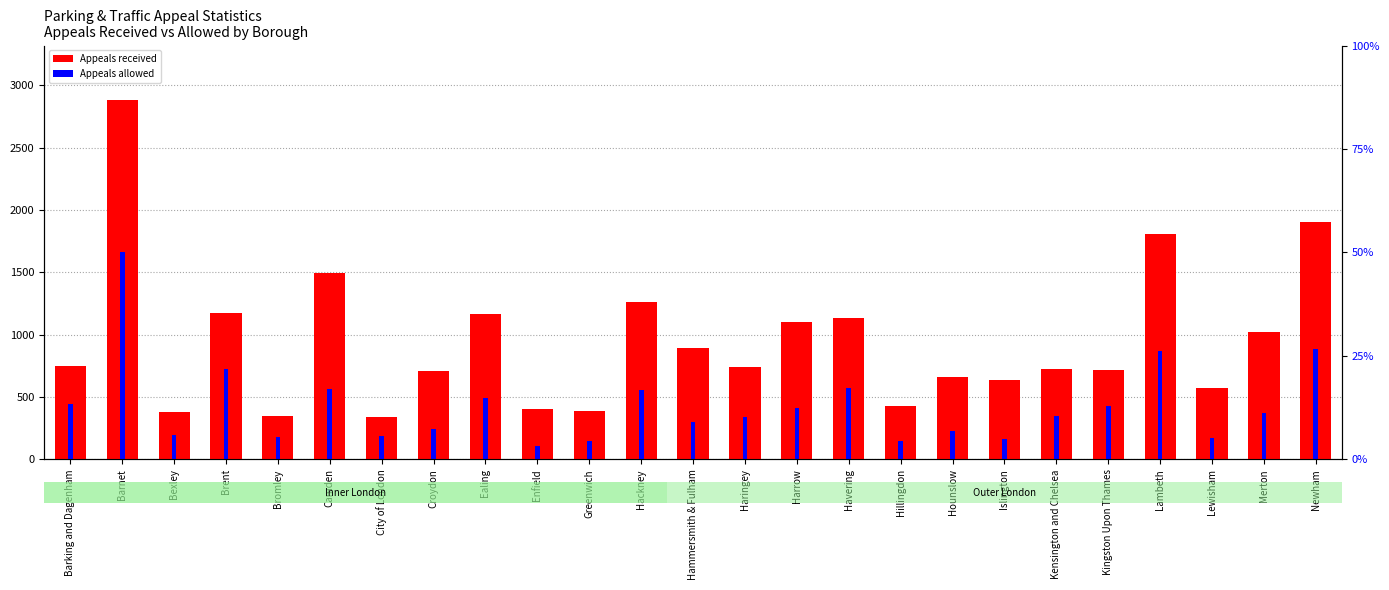

Which series has the largest range (max minus min)?

Appeals received